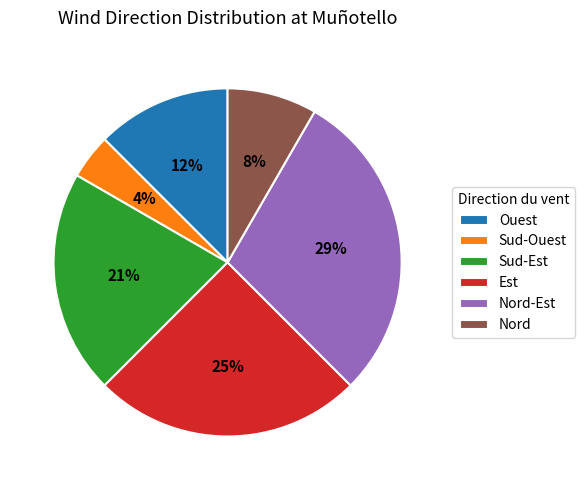

Do Nord-Est and Est together represent more than half of the pie?

Yes